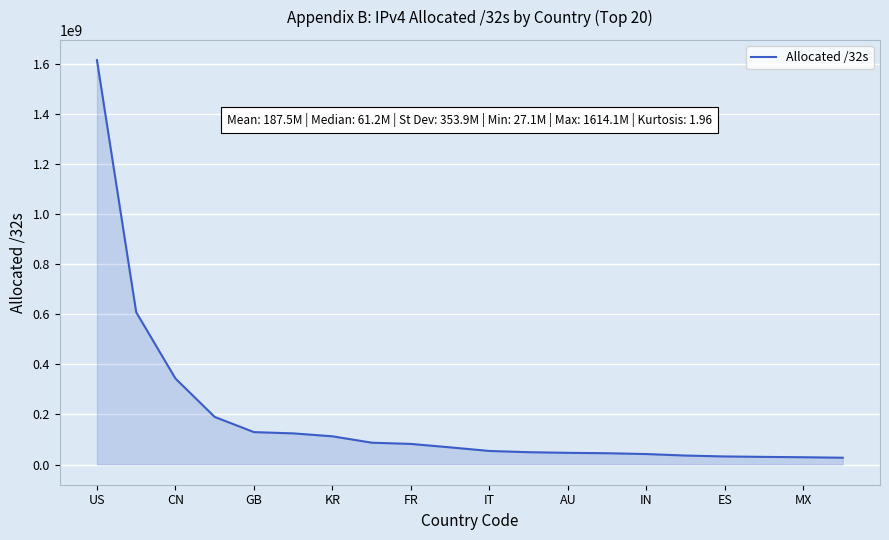

What is the difference between the maximum and minimum values?

1587008864